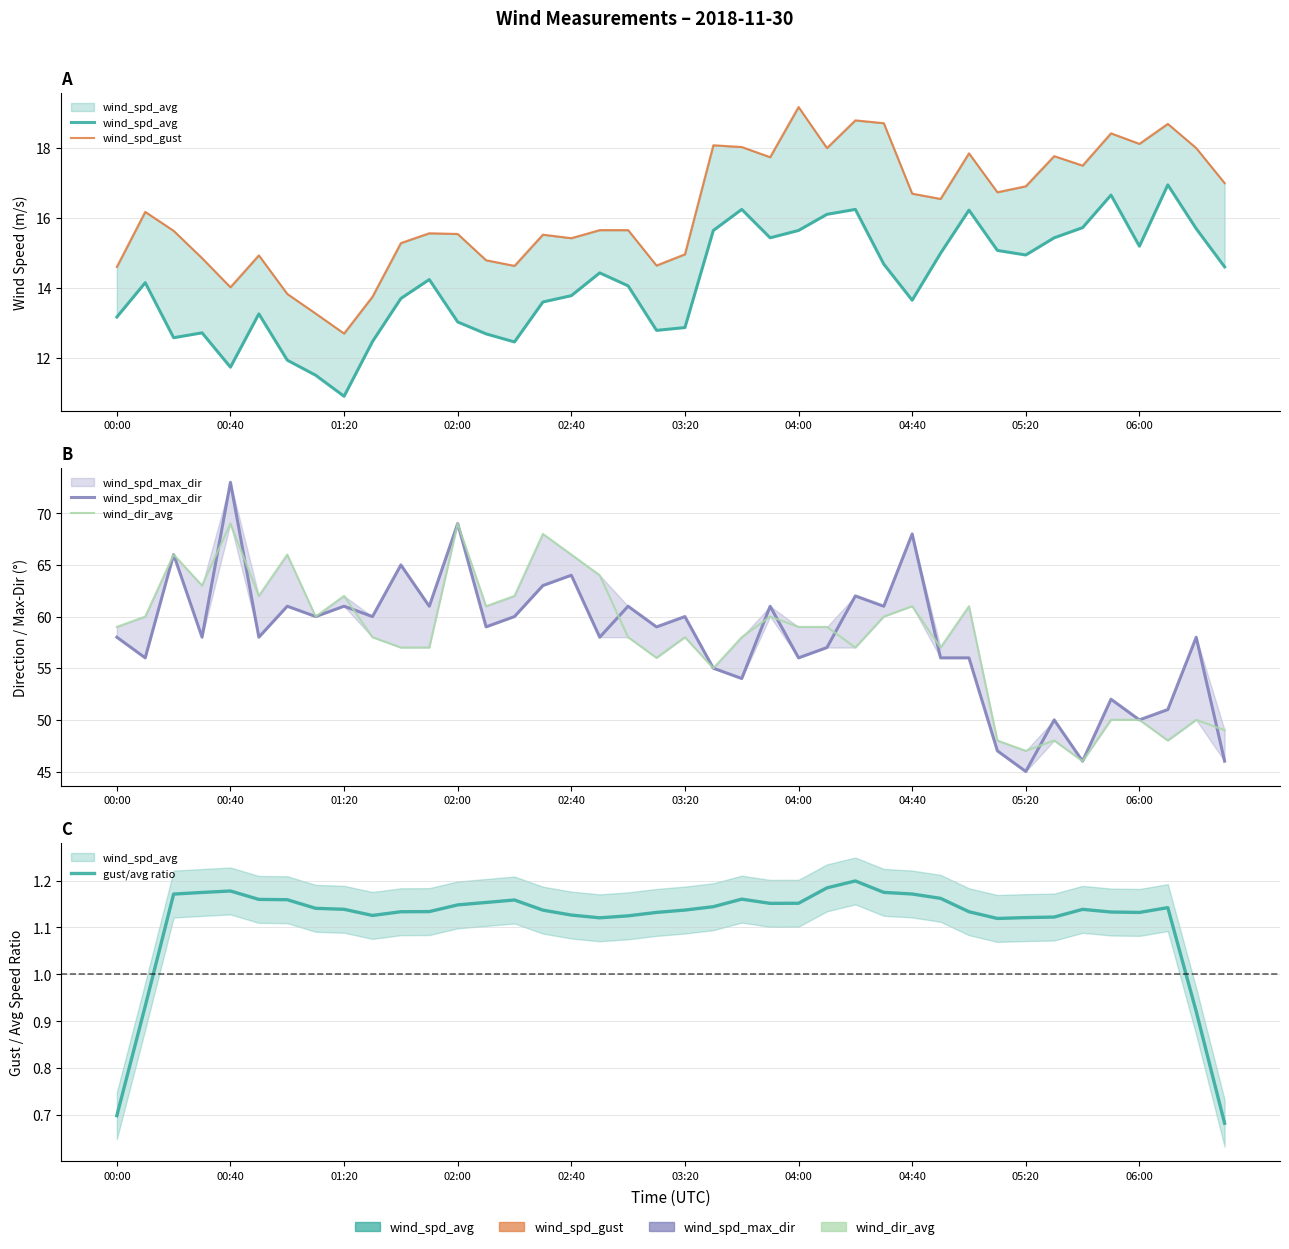

True or false: wind_spd_gust has a value of 18.0 at 22.

True